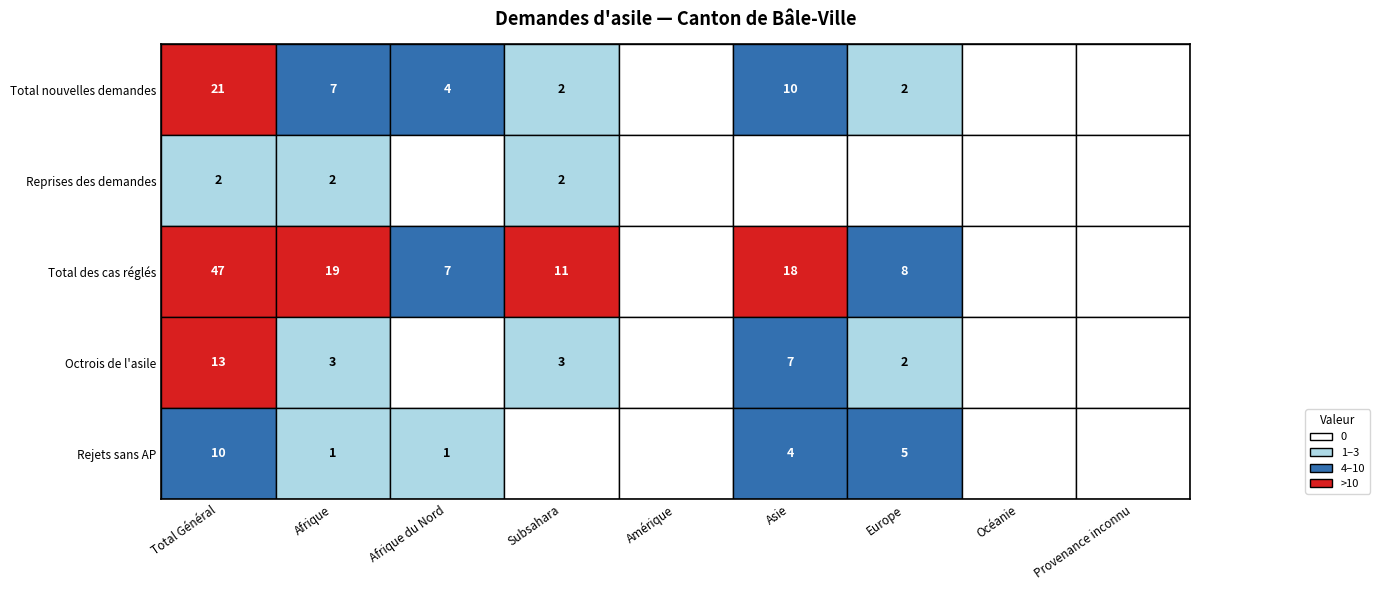

Is it true that Total nouvelles demandes equals 11 at Afrique?

False